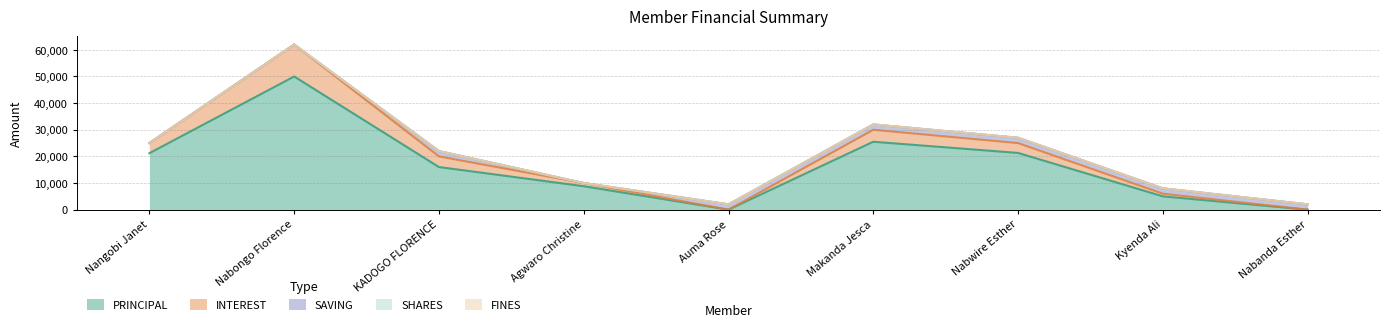

Does the chart display data point markers on the line(s)?

No